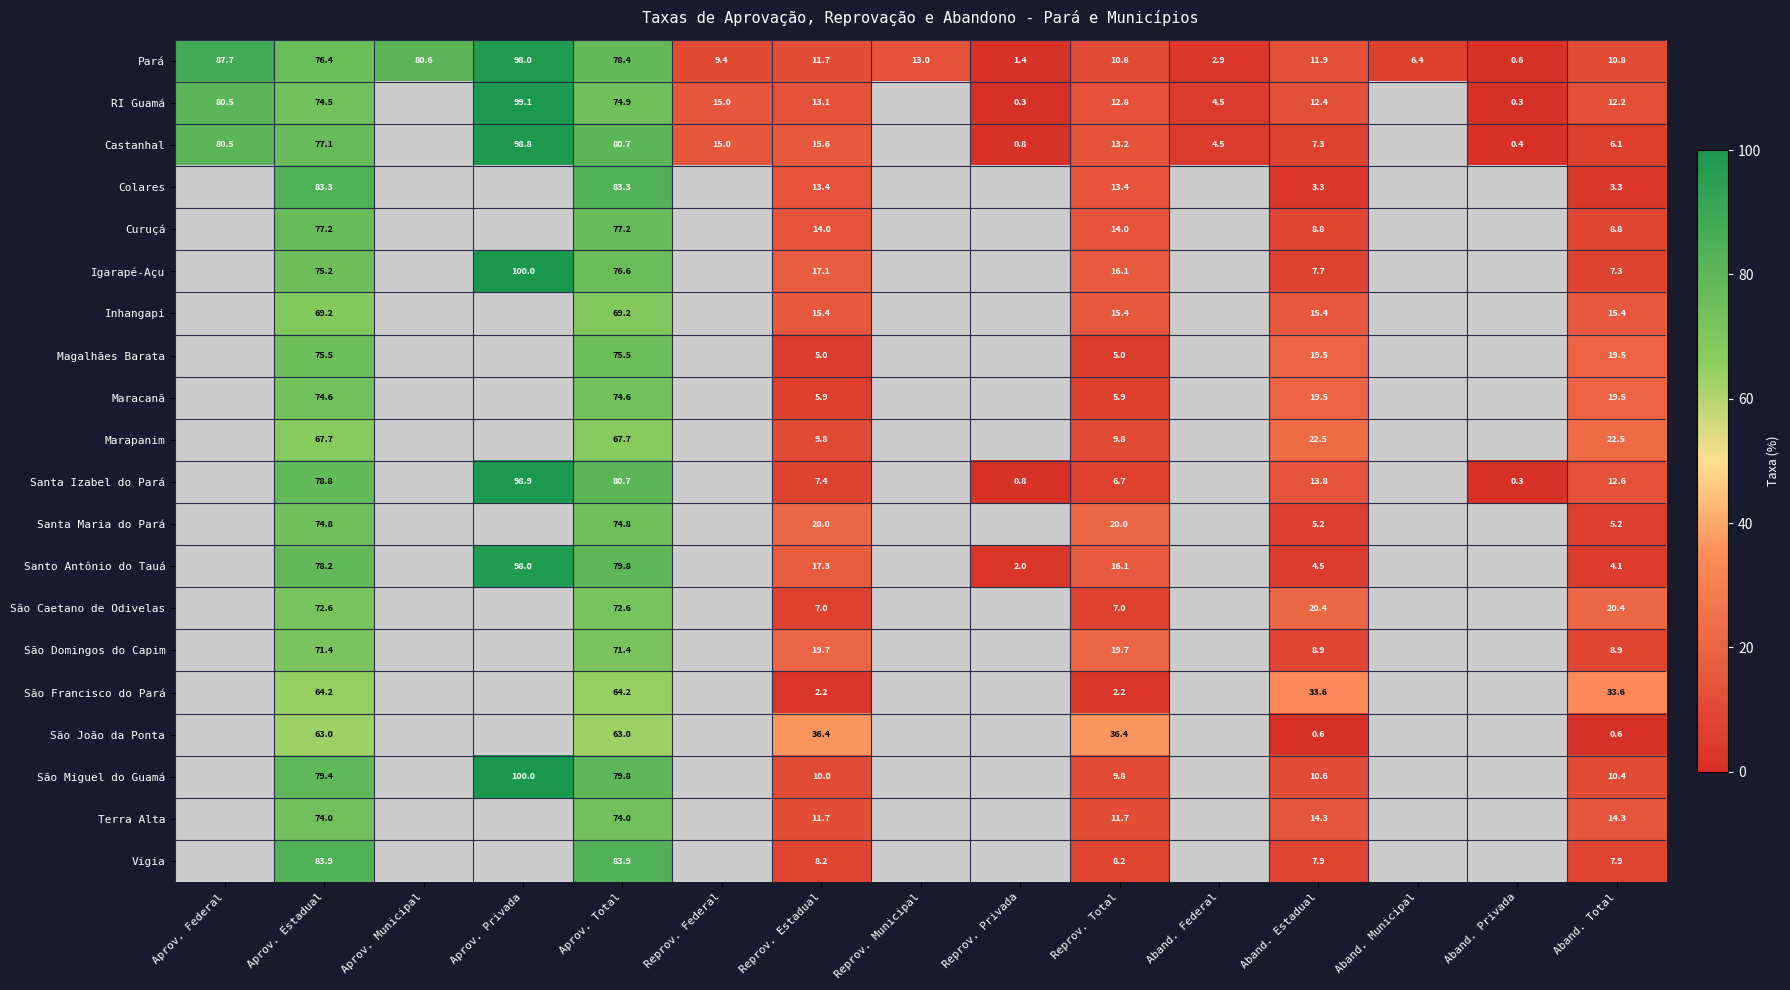

Is the value of São Domingos do Capim at Reprov. Estadual greater than the value of Castanhal at Reprov. Federal?

Yes